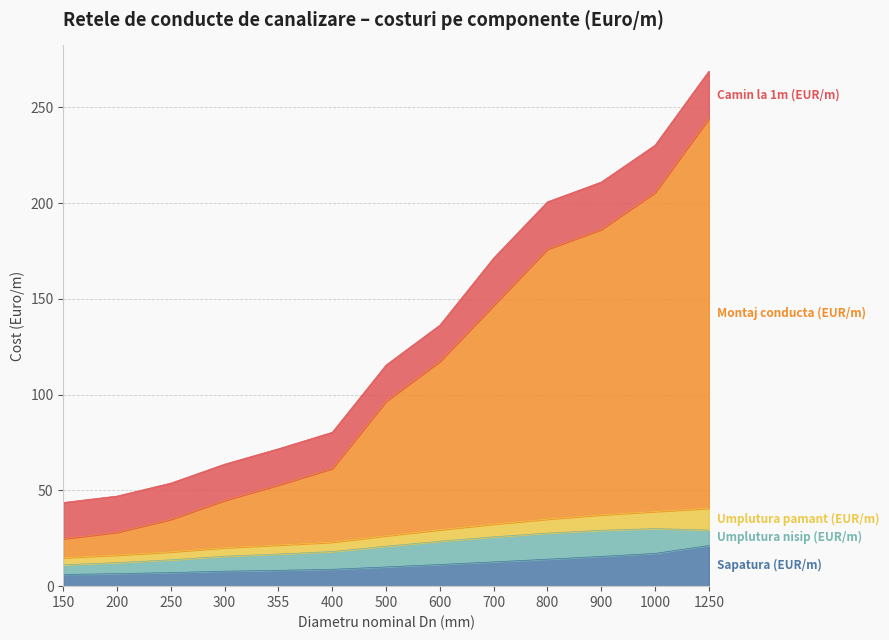

What is the difference between the highest and lowest values at 600?

81.9